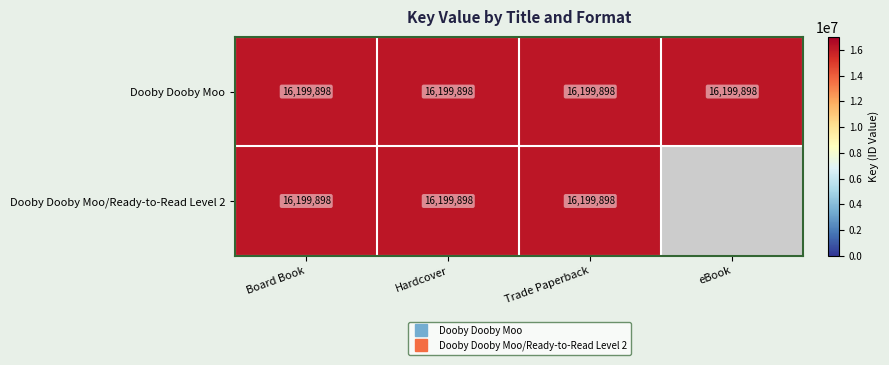

What is the sum of the Dooby Dooby Moo/Ready-to-Read Level 2 values at Board Book and eBook?

16199898